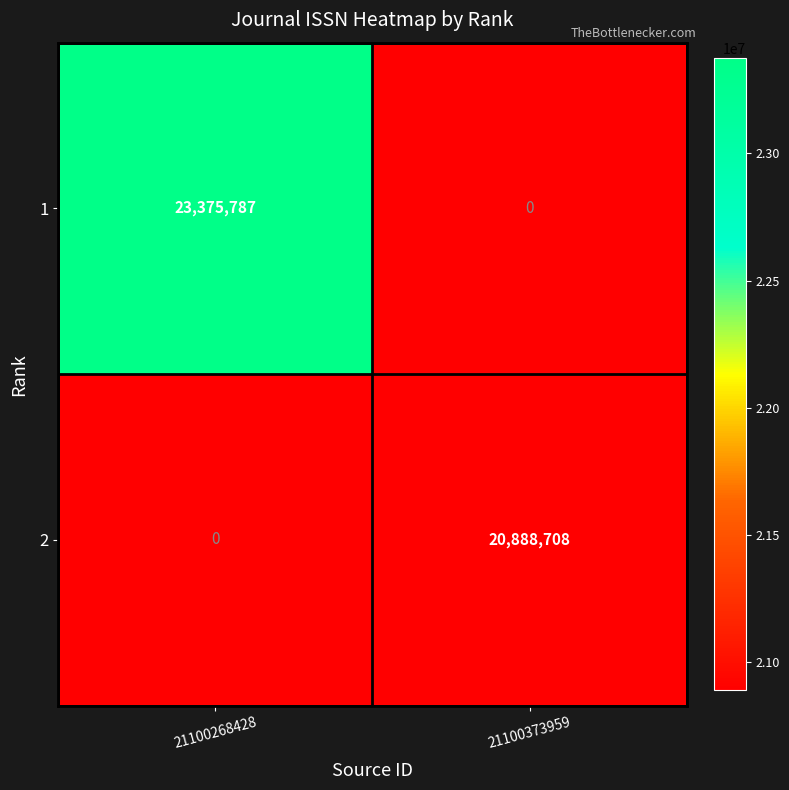

The 1 series shows 23375787 at 21100268428. True or false?

True